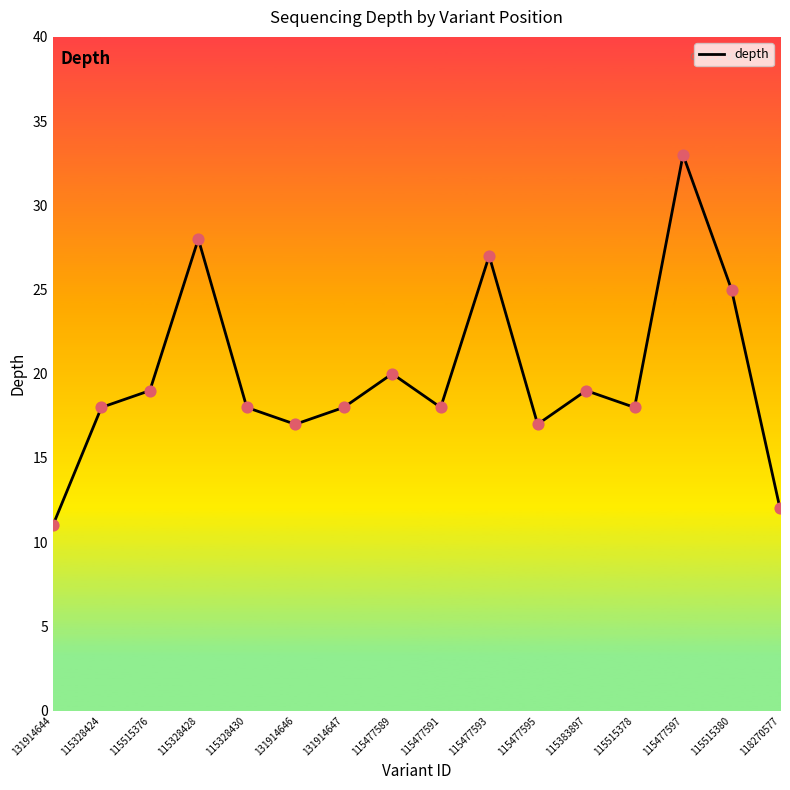

What is the change in value from 115515376 to 115515380?

+6